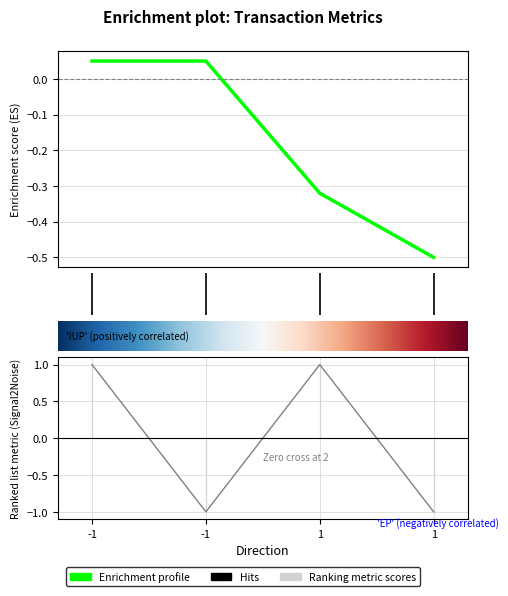

True or false: io_index has more than 2 interior local peaks.

False